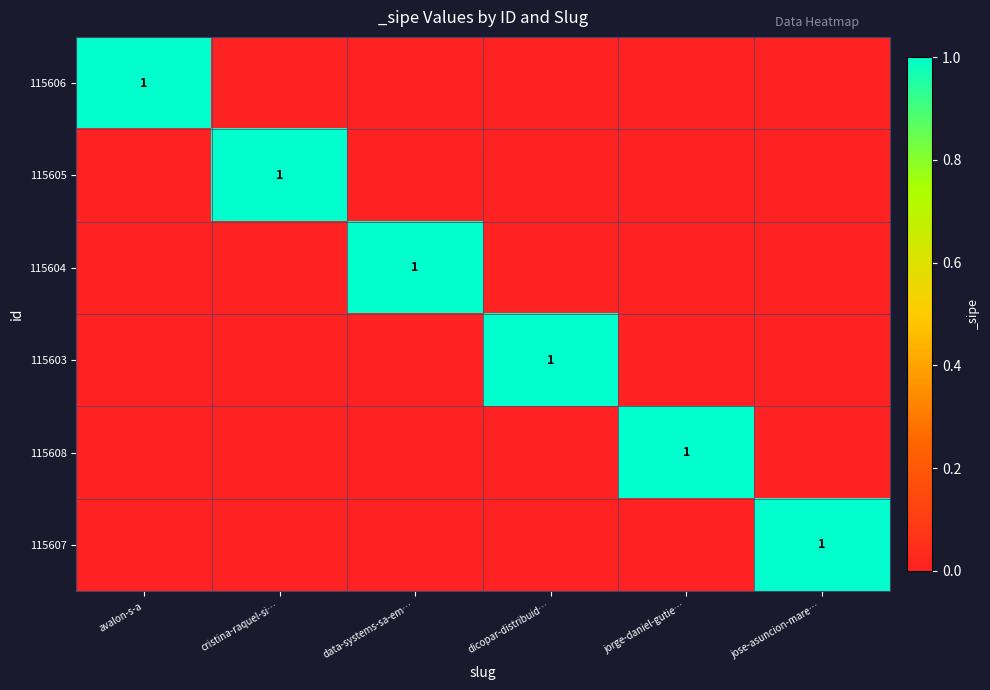

Rank the series by their maximum value, from lowest to highest.

115606, 115605, 115604, 115603, 115608, 115607